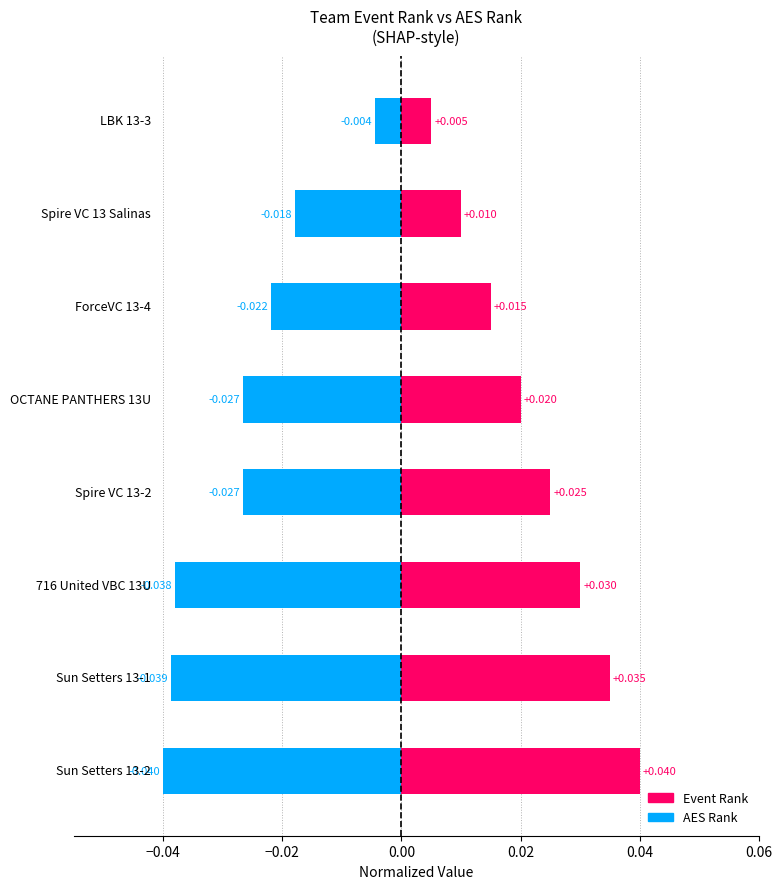

How many Event Rank values are between 0 and 1?

8